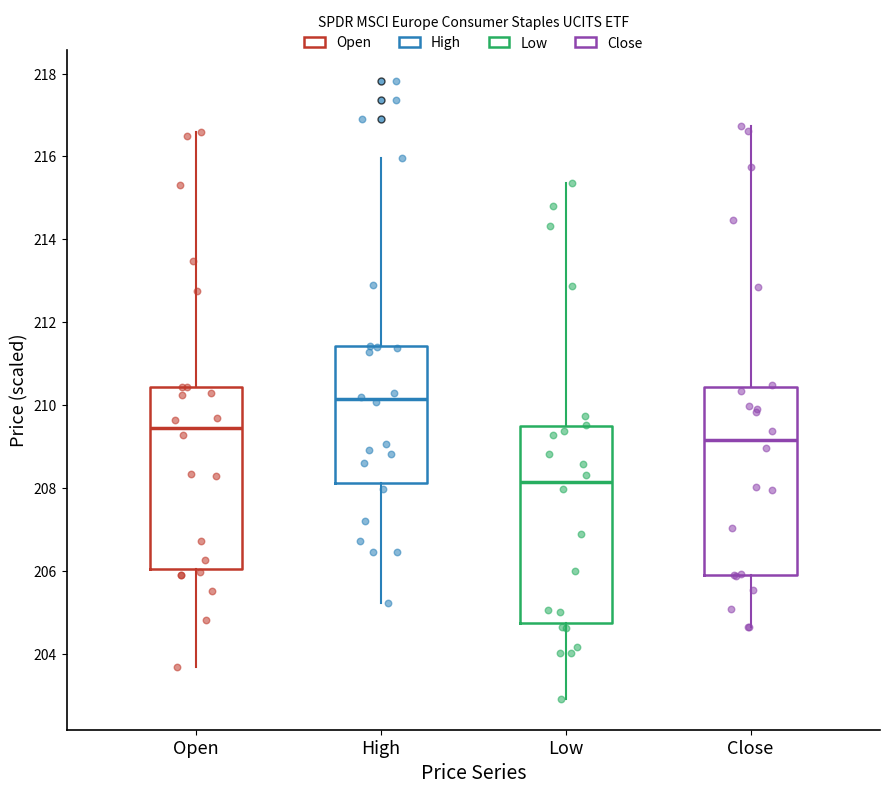

Reading left to right, read every box against the y-axis: the position of its median line, the range the box covers, and the ends of its whiskers. The values are not printed on the chart, so give them approximately, as read against the axis.

Open: median 209.4, box 206.0 to 210.4, whiskers 203.6 to 216.6
High: median 210.2, box 208.2 to 211.4, whiskers 205.2 to 216.0
Low: median 208.2, box 204.8 to 209.4, whiskers 203.0 to 215.4
Close: median 209.2, box 206.0 to 210.4, whiskers 204.6 to 216.8